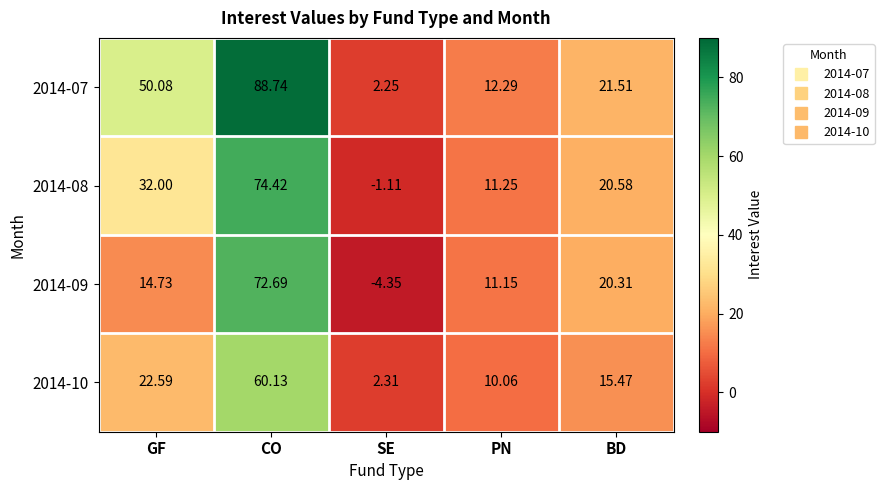

At which category does the chart reach its minimum across all series?

SE